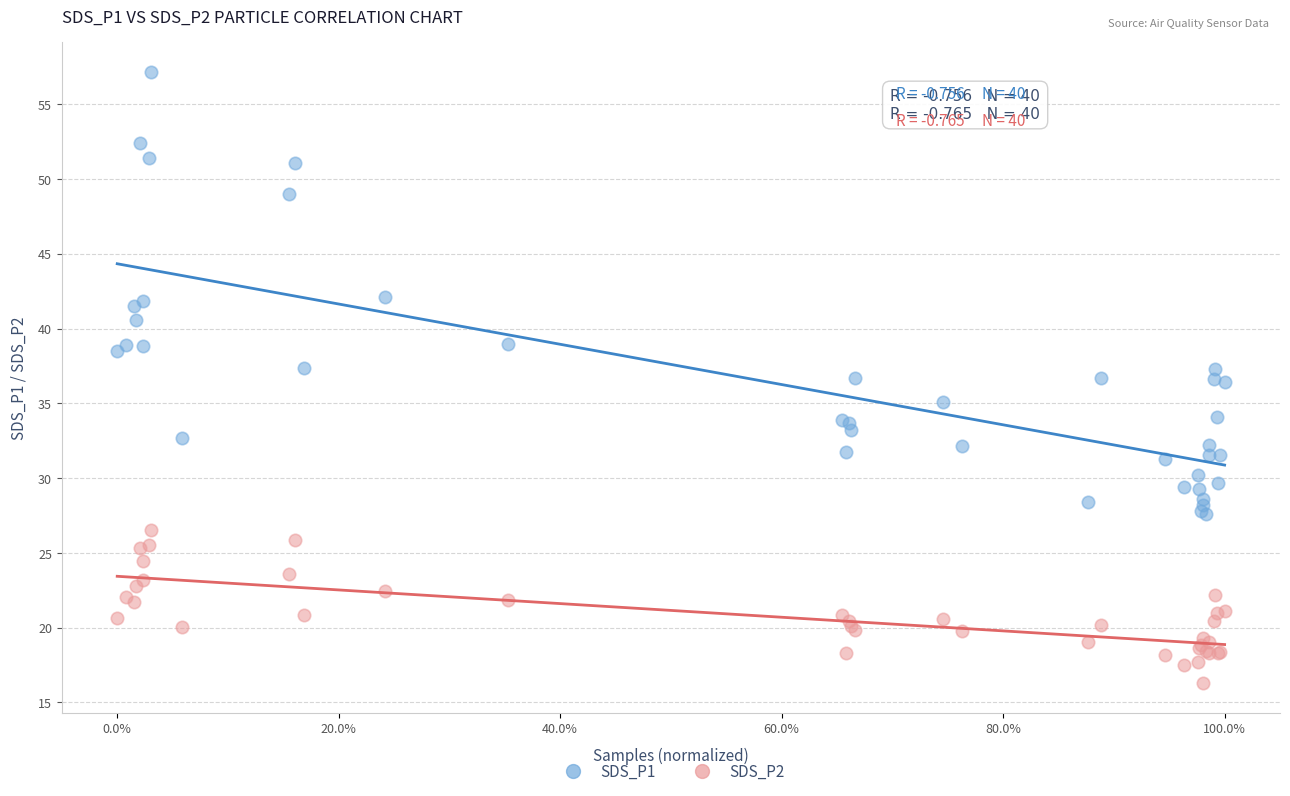

Which series contains the lowest Y value?

SDS_P2